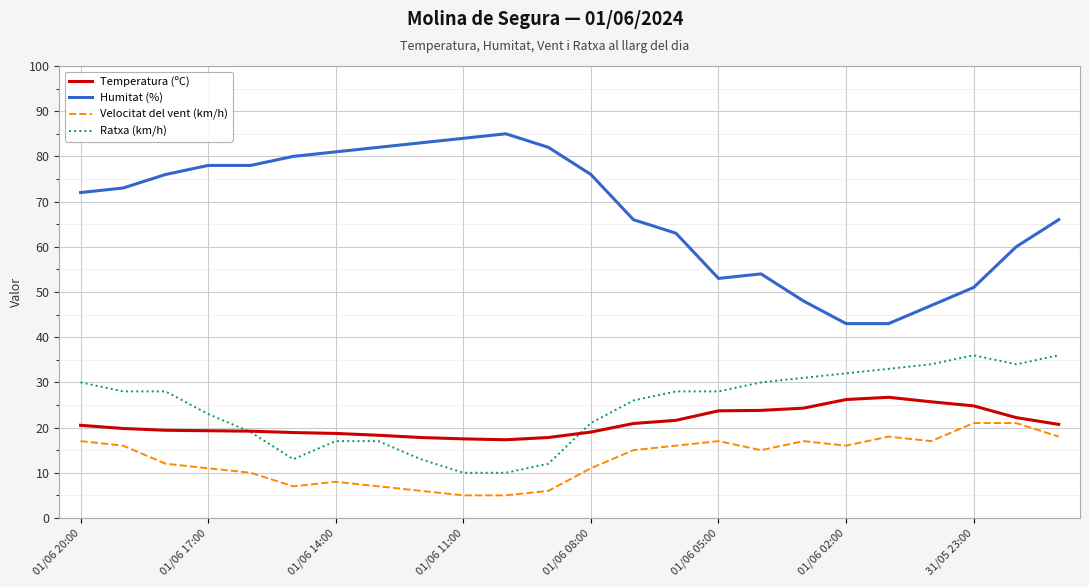

True or false: Ratxa (km/h) and Velocitat del vent (km/h) cross at least once.

False